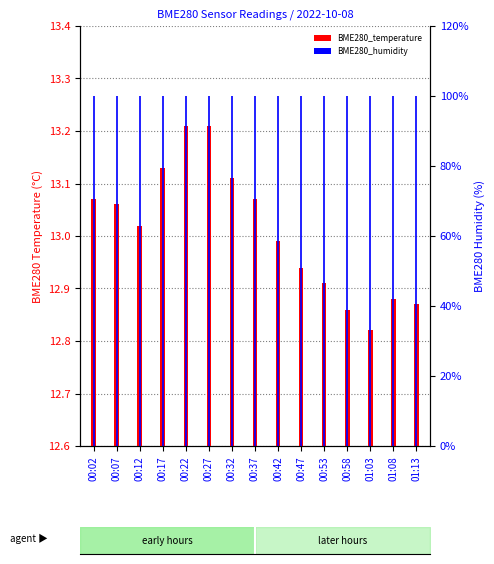

How many bars are there in total?

30